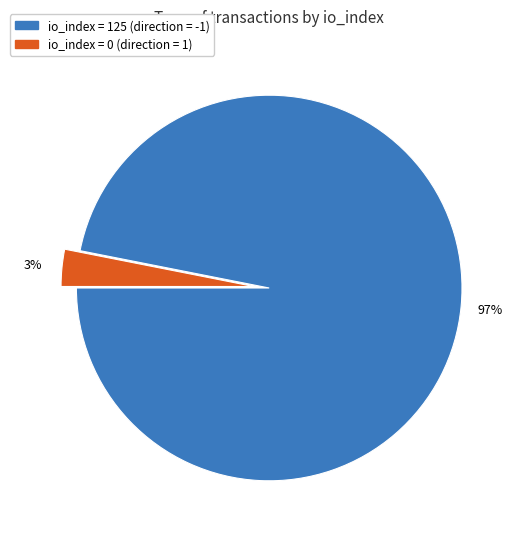

Rank the categories by value from highest to lowest.

io_index = 125 (direction = -1), io_index = 0 (direction = 1)